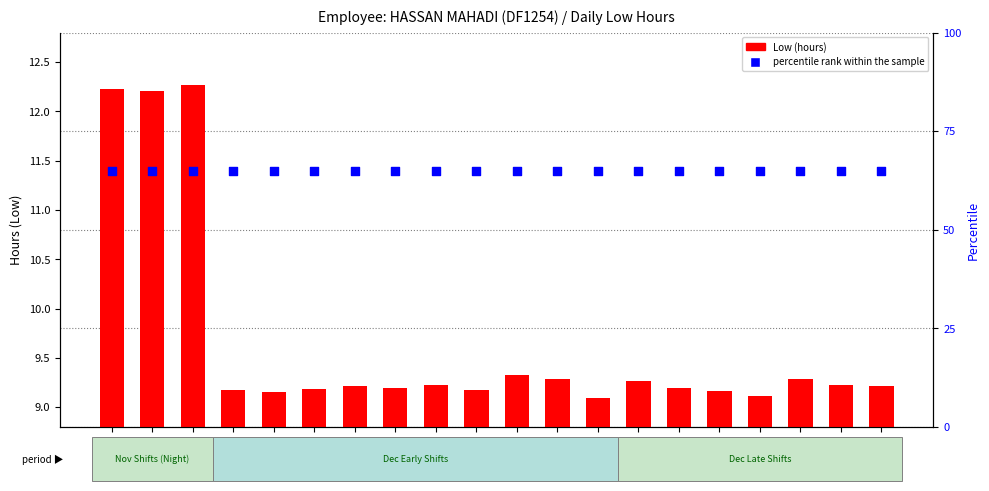

Is the value of Low (hours) at 22-Thu greater than the value of percentile rank within the sample at 26-Sat?

No